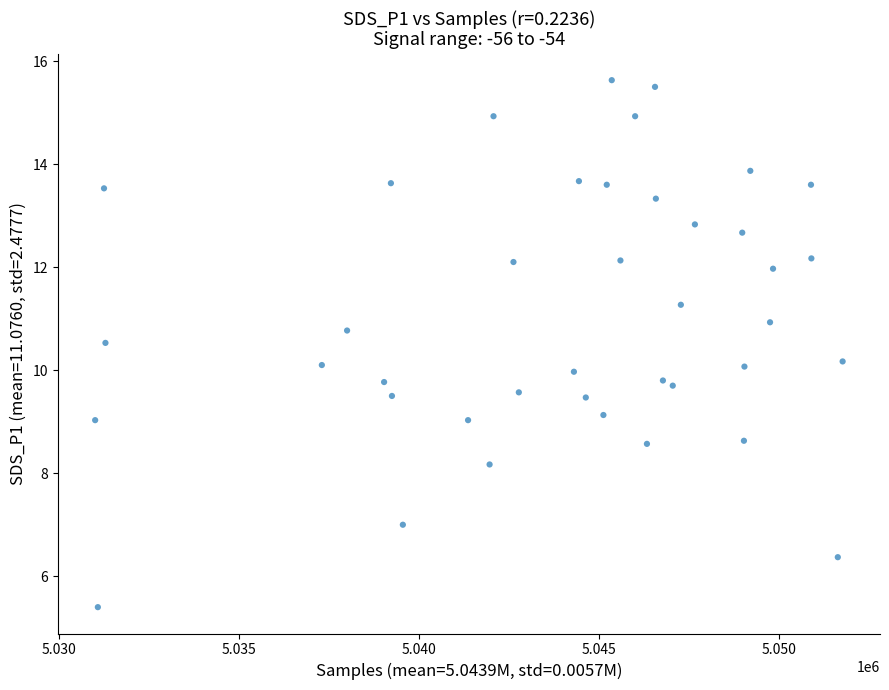

What is the range of X values (max minus min)?

20760.0